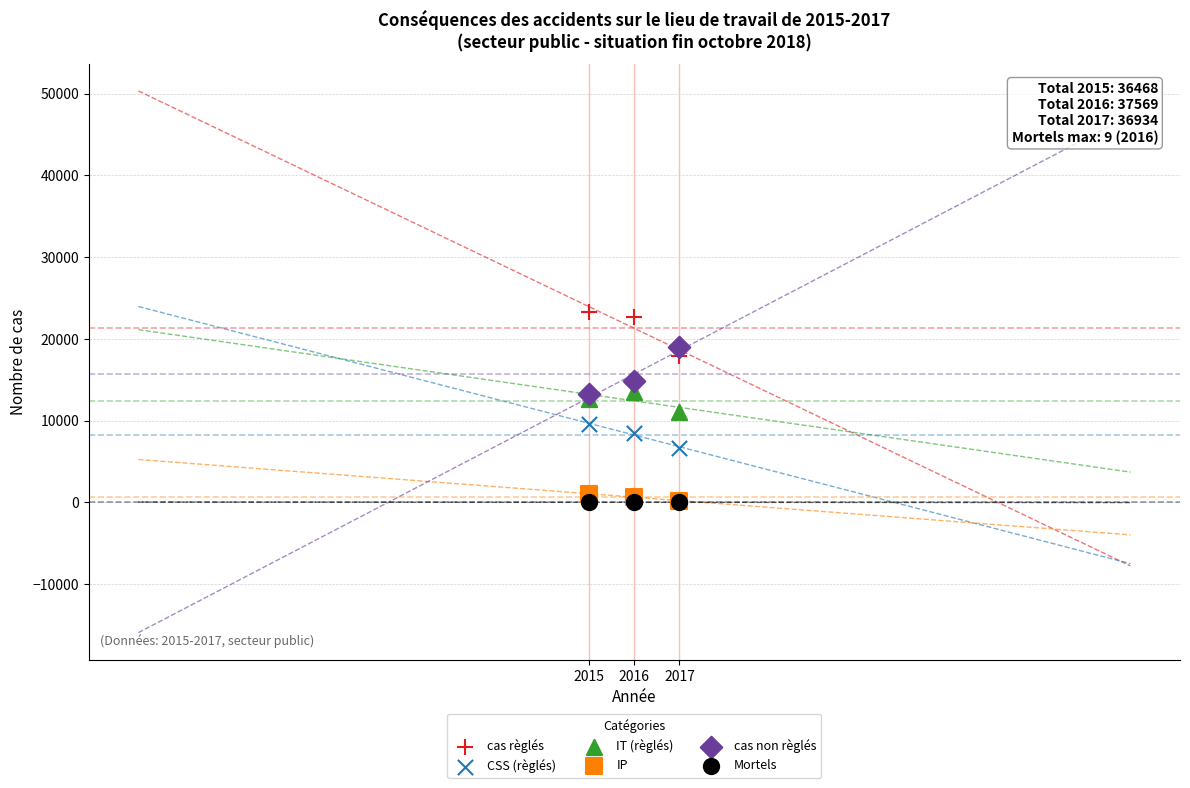

What are all the series names shown in the legend?

cas règlés, CSS (règlés), IT (règlés), IP, cas non règlés, Mortels